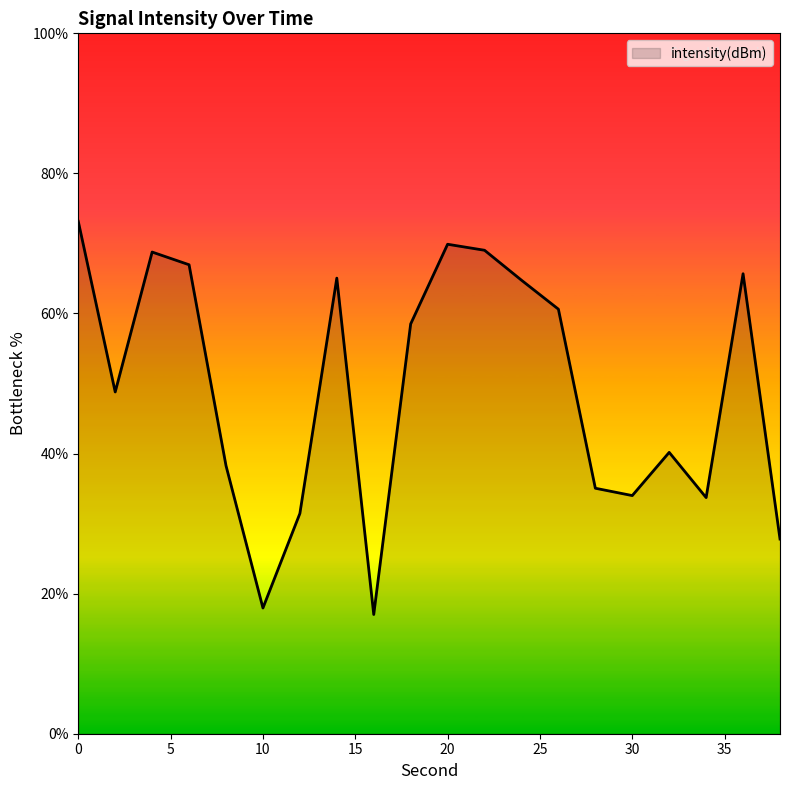

How many lines are shown in the chart?

1